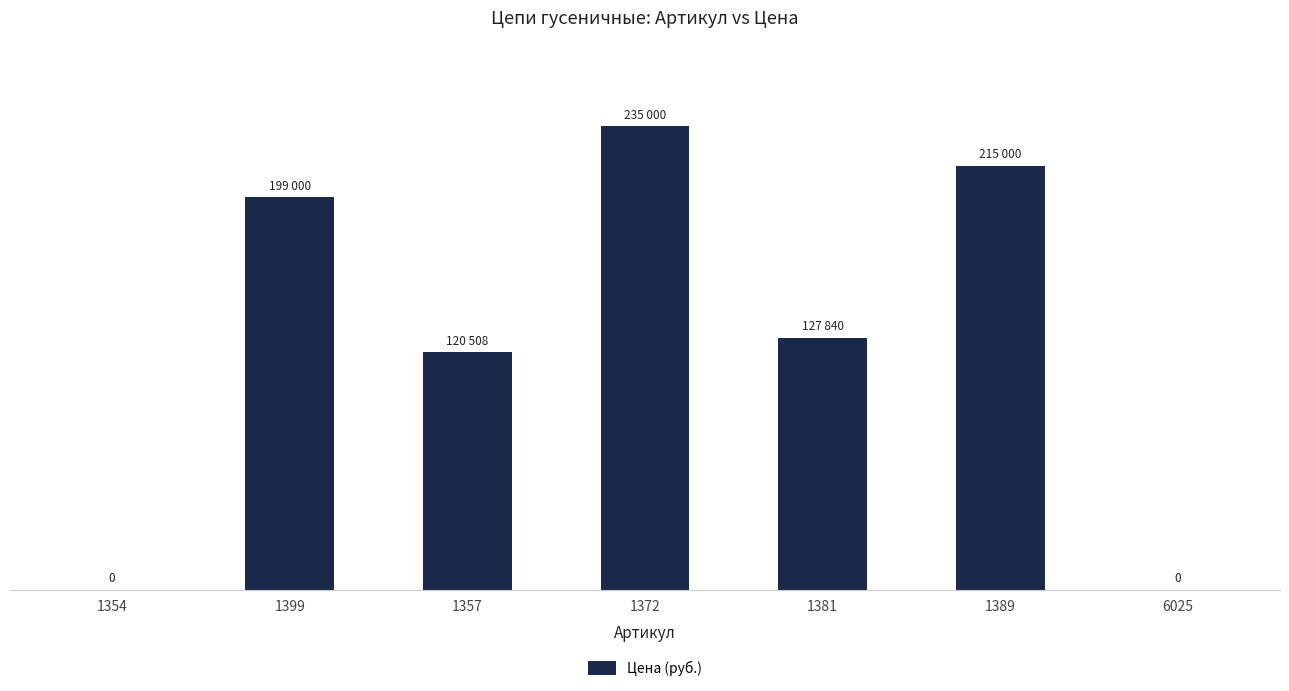

Rank the categories by value from lowest to highest.

1354, 6025, 1357, 1381, 1399, 1389, 1372